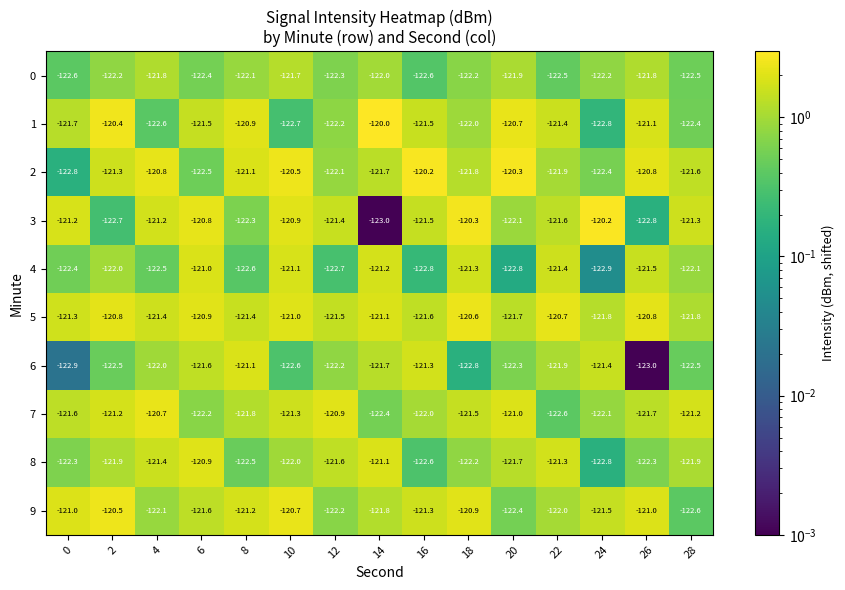

What is the sum of all 9 values?

-1822.8